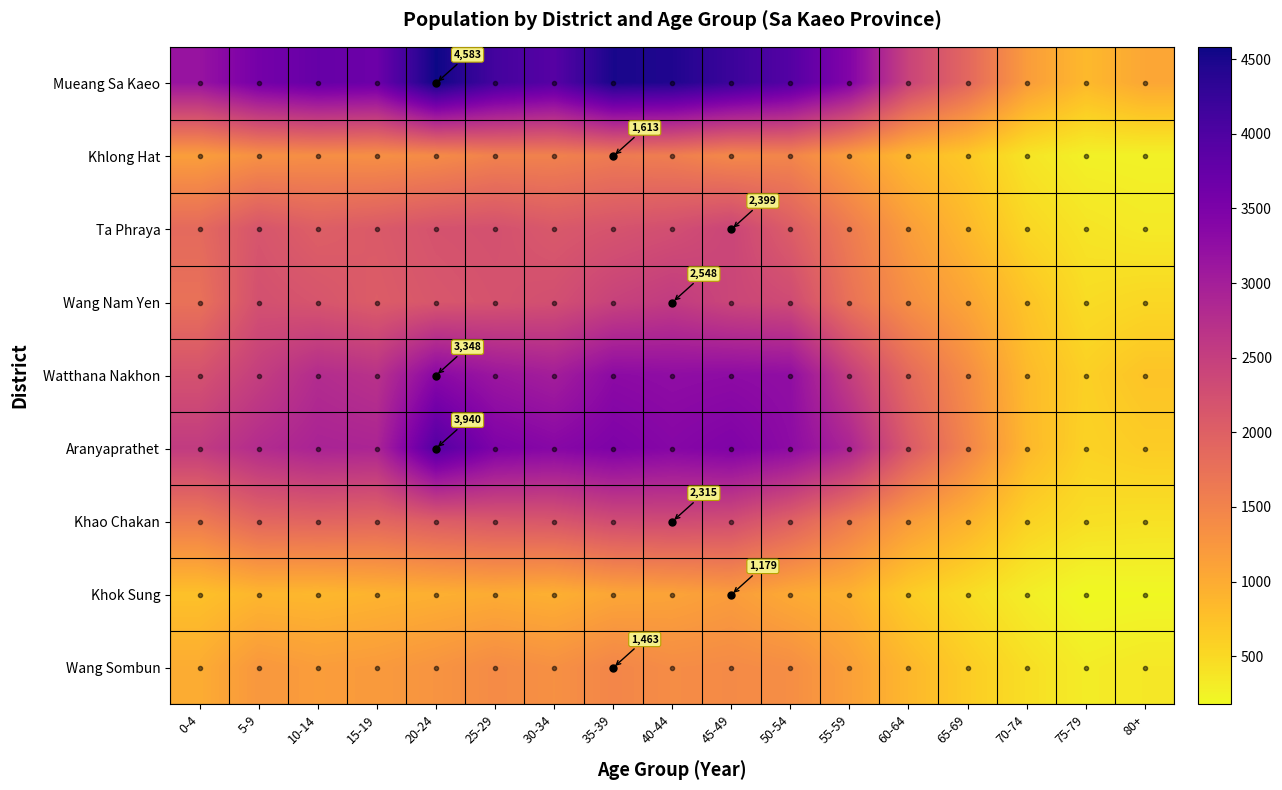

Which series has the widest spread of values?

Mueang Sa Kaeo